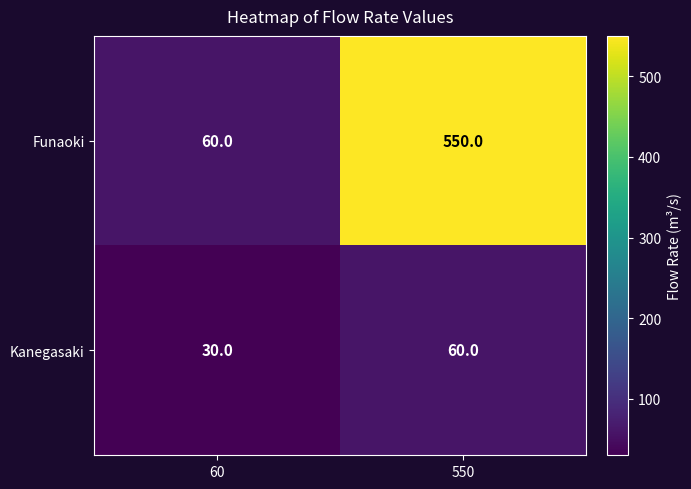

At which label is Funaoki closest to 305?

60